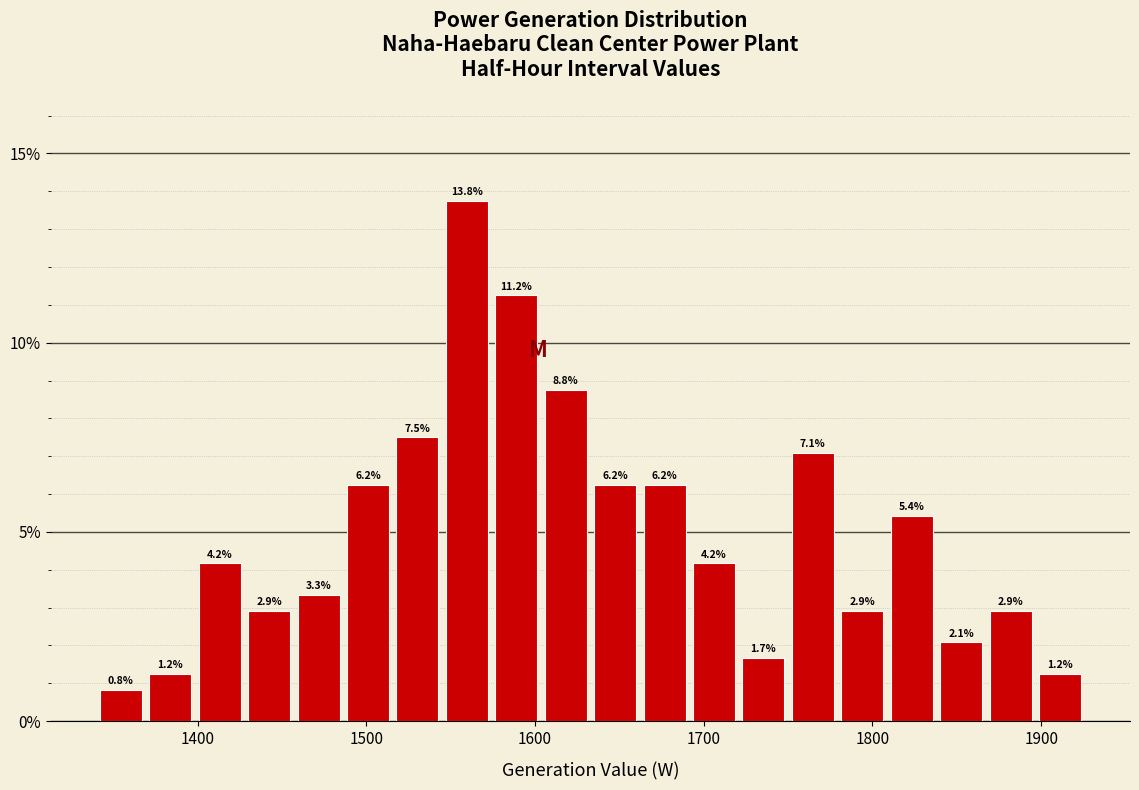

Read against the x-axis, roughly where is the centre of the tallest bar?

1560